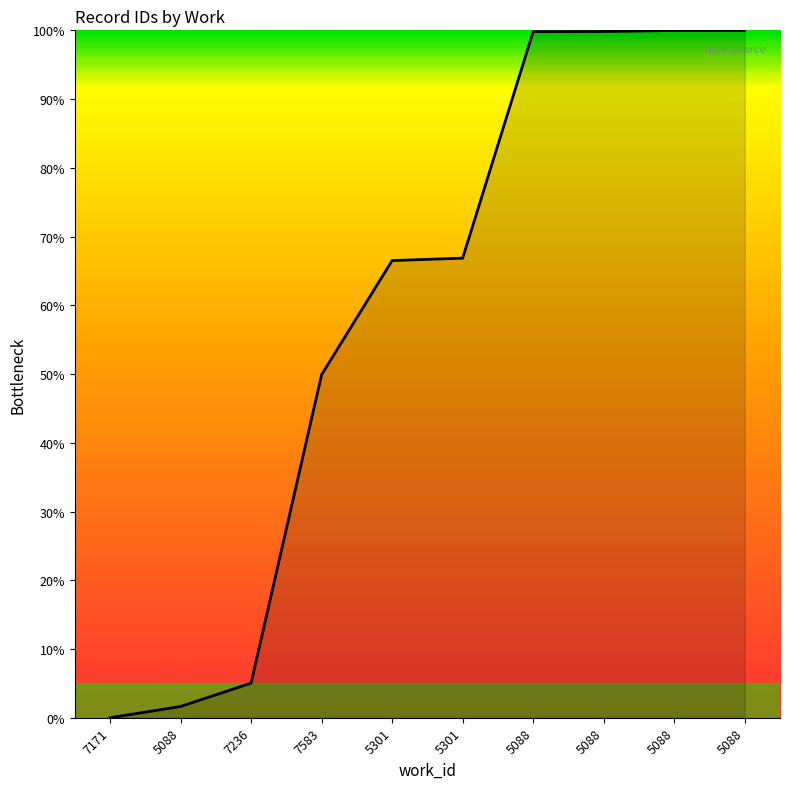

Does the chart have visible grid lines?

No